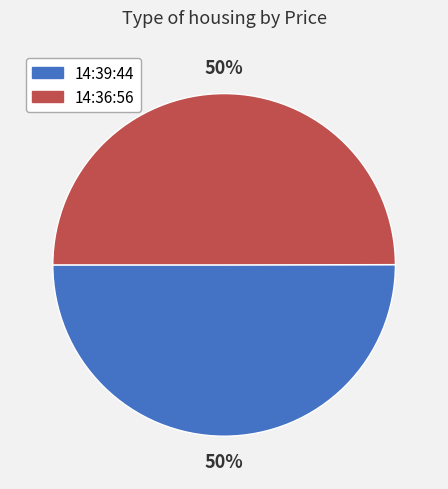

Combined, do 14:36:56 and 14:39:44 account for over 50%?

Yes